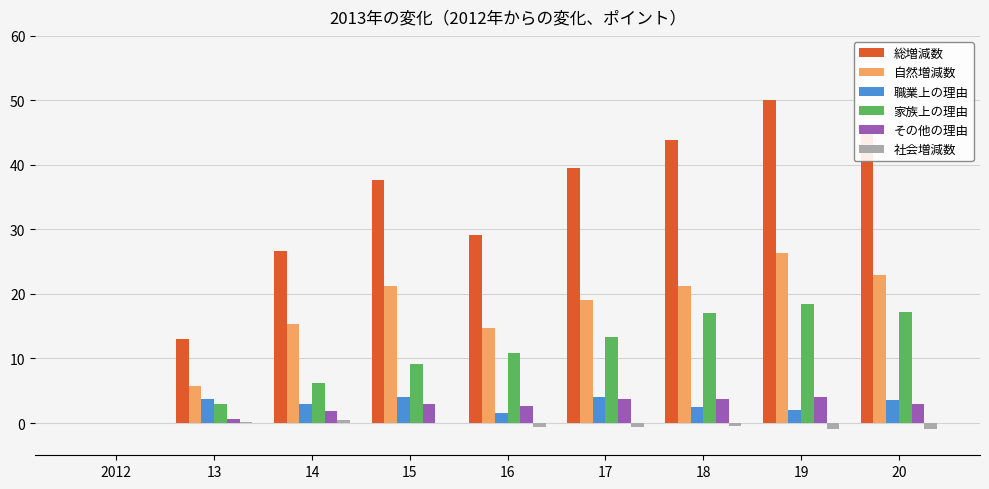

Is it true that 総増減数 equals 6.0 at 16?

False